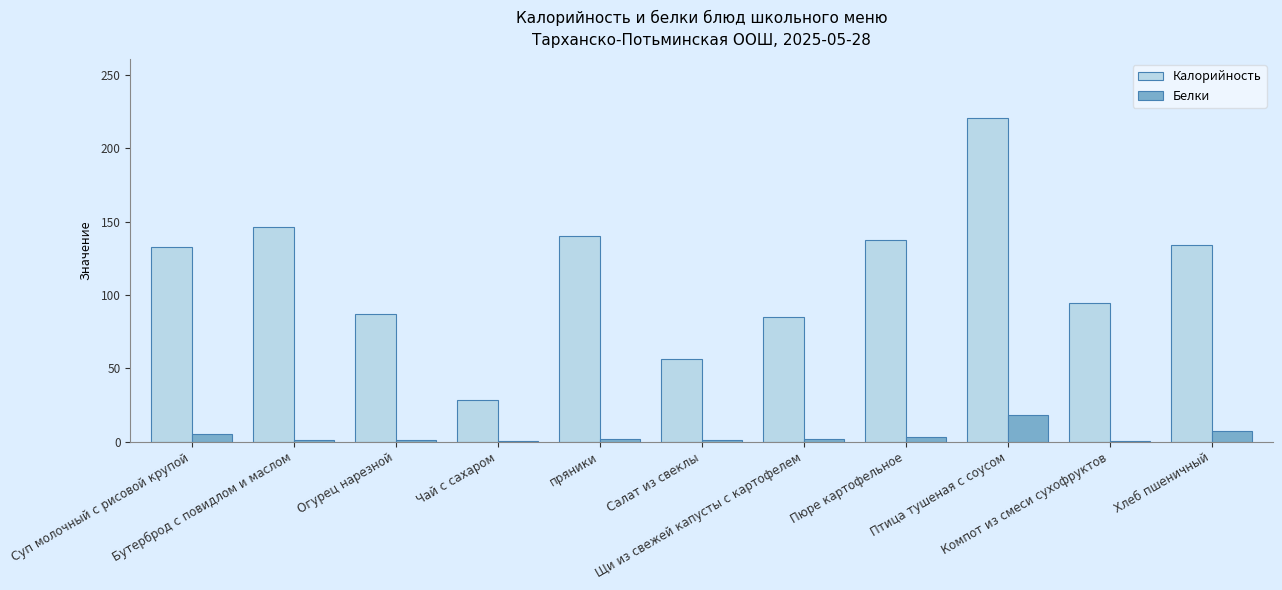

What is the maximum value for Белки?

17.9